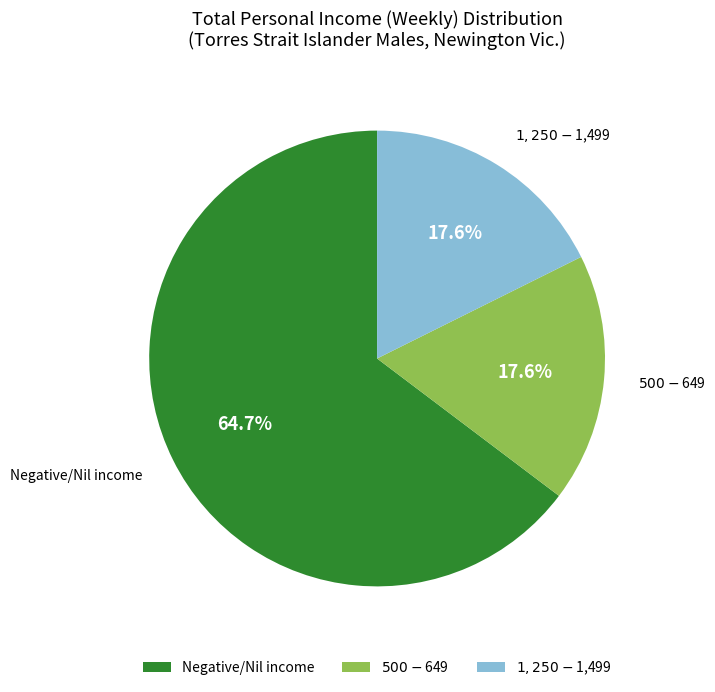

Which slice is the largest?

Negative/Nil income